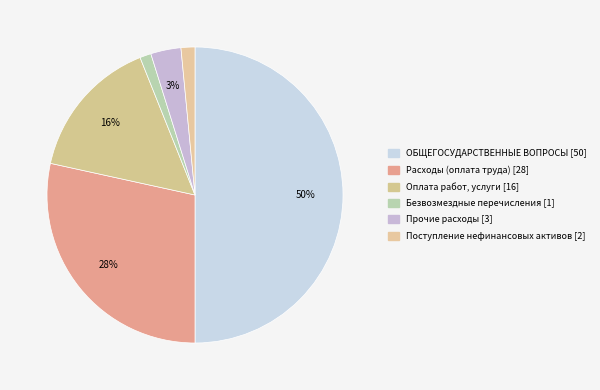

To the nearest percent, what is the average slice percentage?

17%